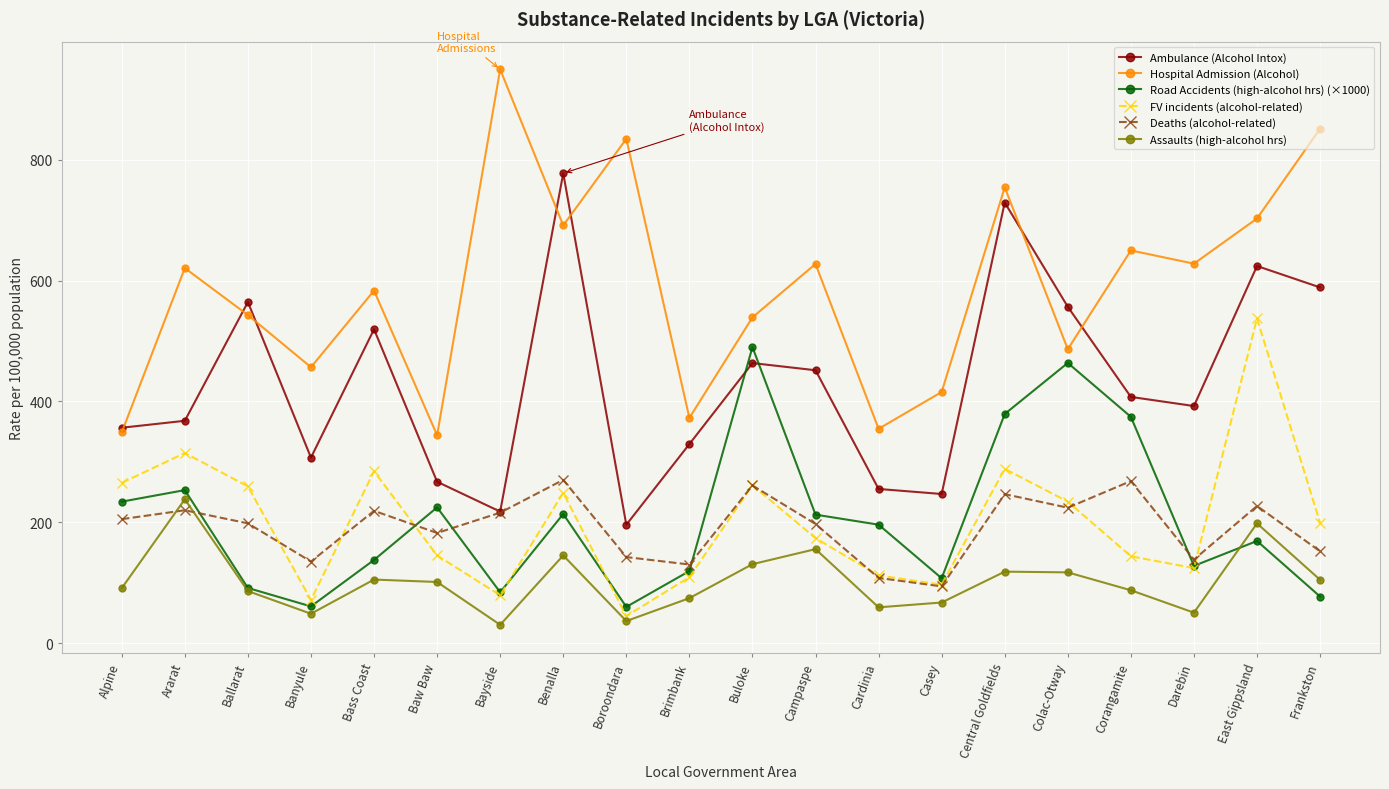

True or false: Assaults (high-alcohol hrs) and Hospital Admission (Alcohol) cross at least once.

False